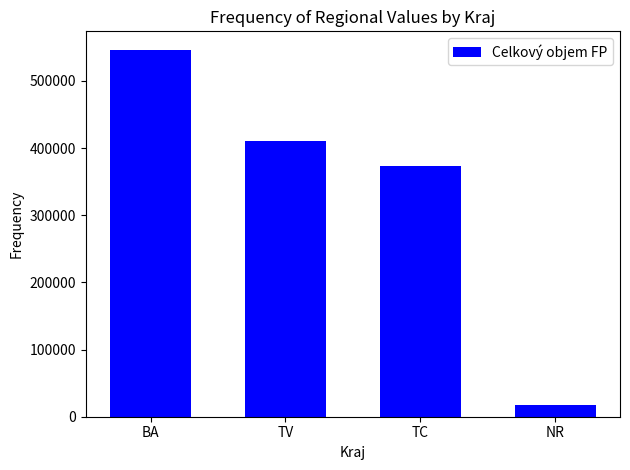

How many data points are less than 410254?

2